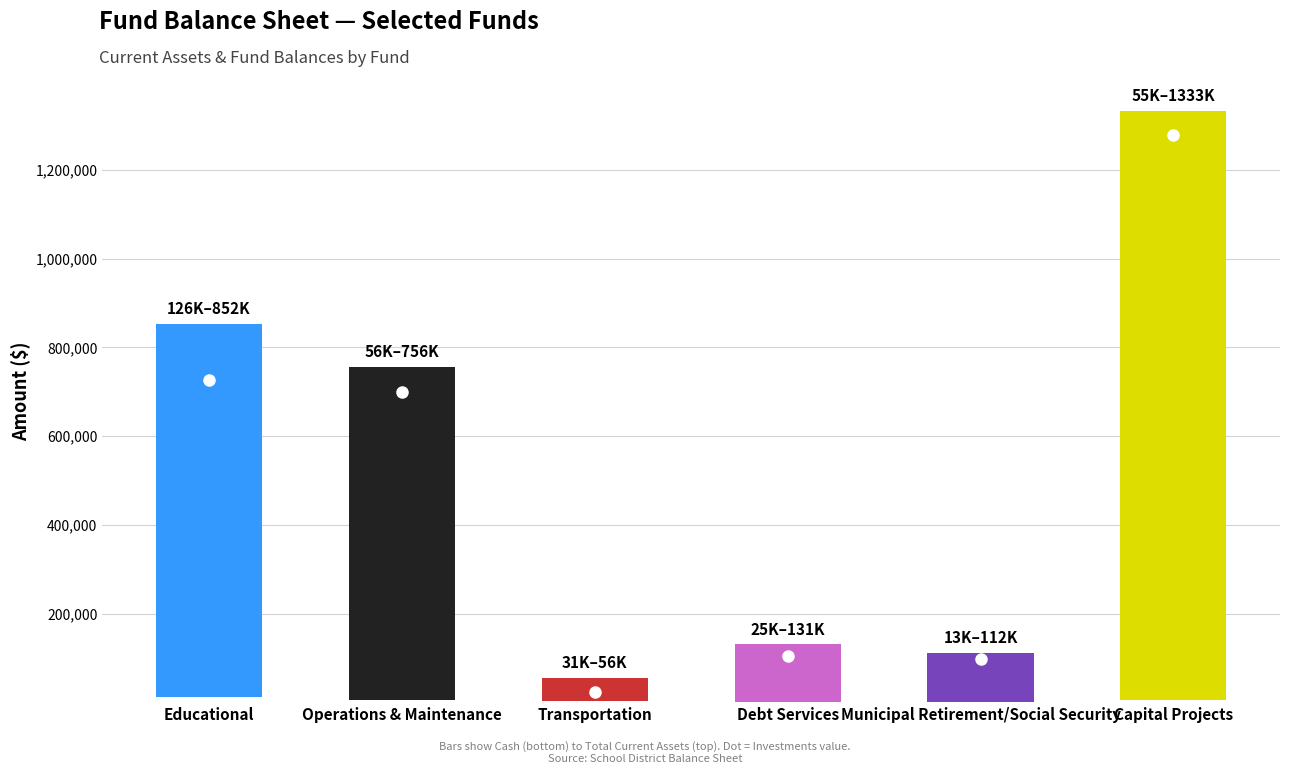

List the labels in order of value, smallest first.

Transportation, Municipal Retirement/Social Security, Debt Services, Operations & Maintenance, Educational, Capital Projects